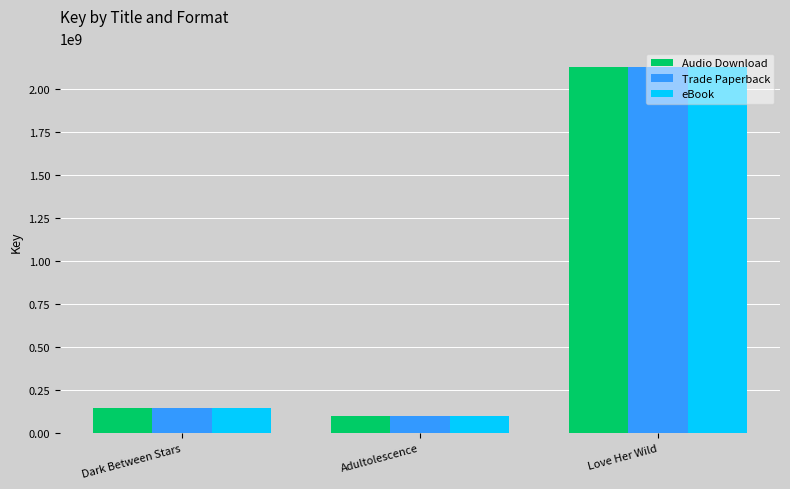

Is it true that eBook equals 242701620 at Dark Between Stars?

False